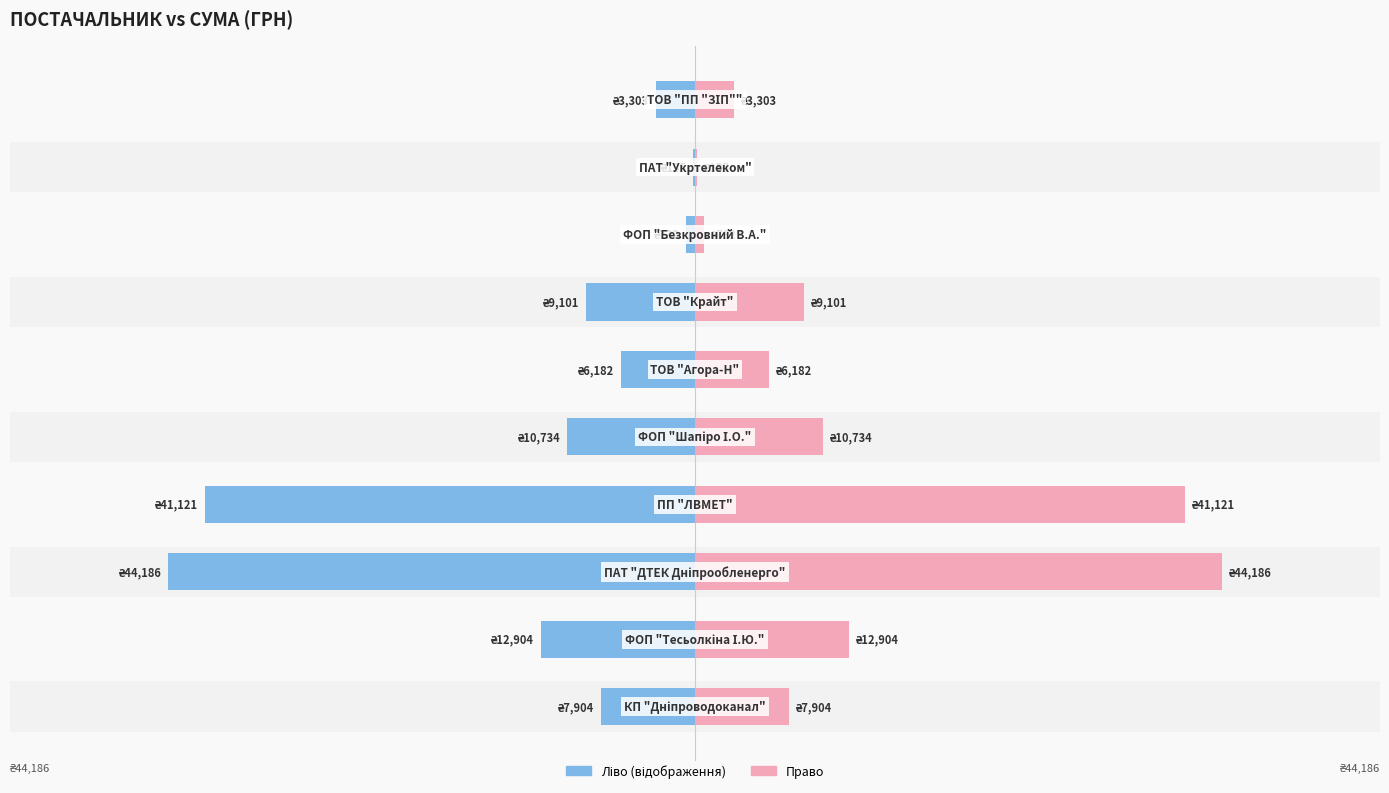

What is the sum of the СУМА (ГРН) - ліво values at 1 and 9?

-16207.3